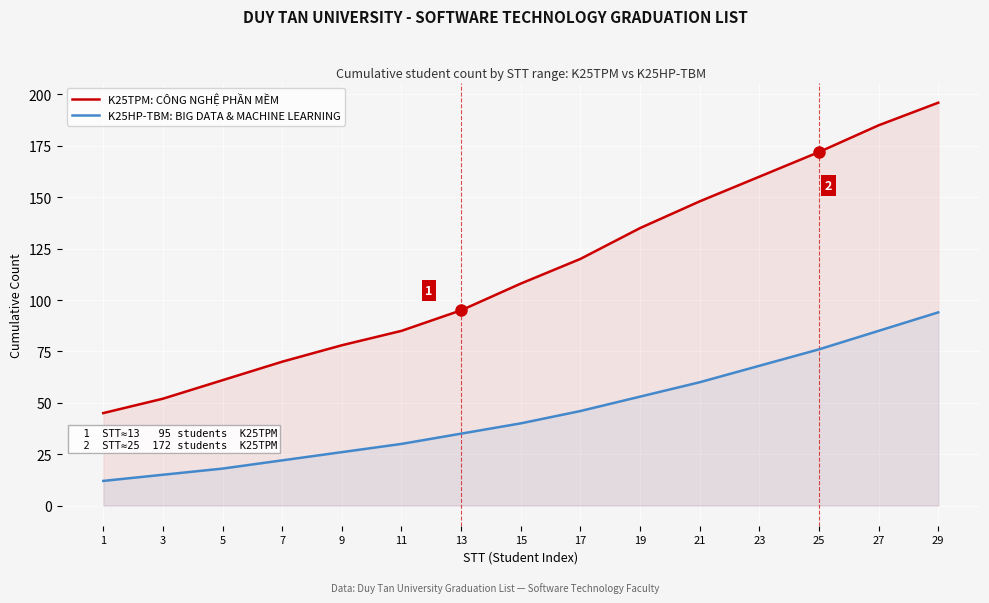

Rank the series by their maximum value, from highest to lowest.

K25TPM: CÔNG NGHỆ PHẦN MỀM, K25HP-TBM: BIG DATA & MACHINE LEARNING